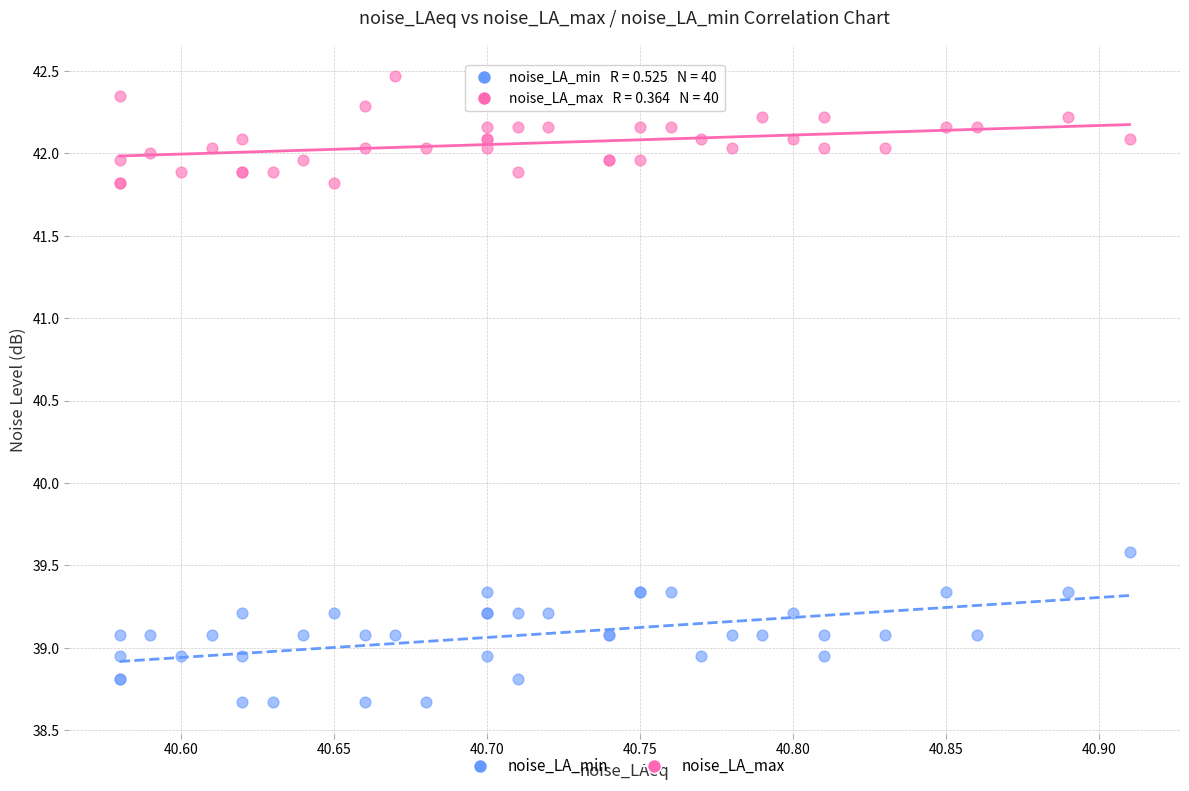

Which series reaches the minimum Y coordinate?

noise_LA_min